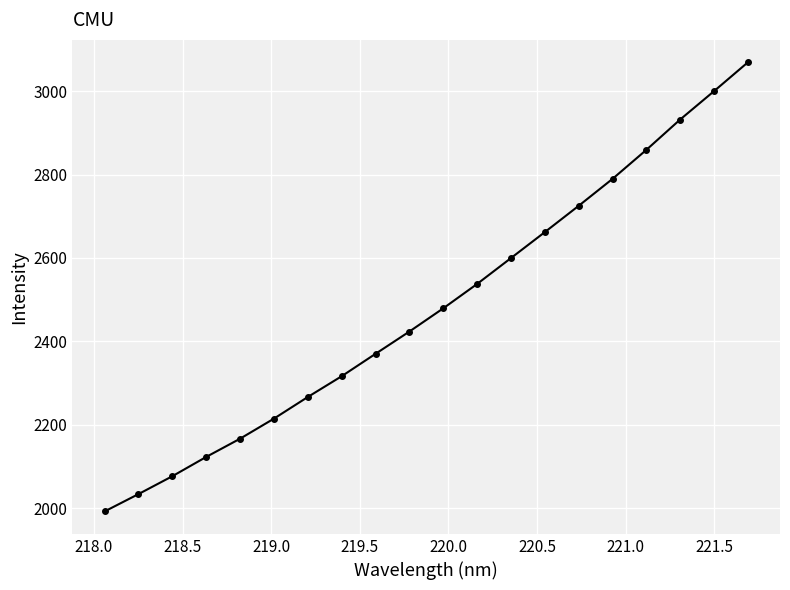

What is the minimum value shown in the chart?

1992.3